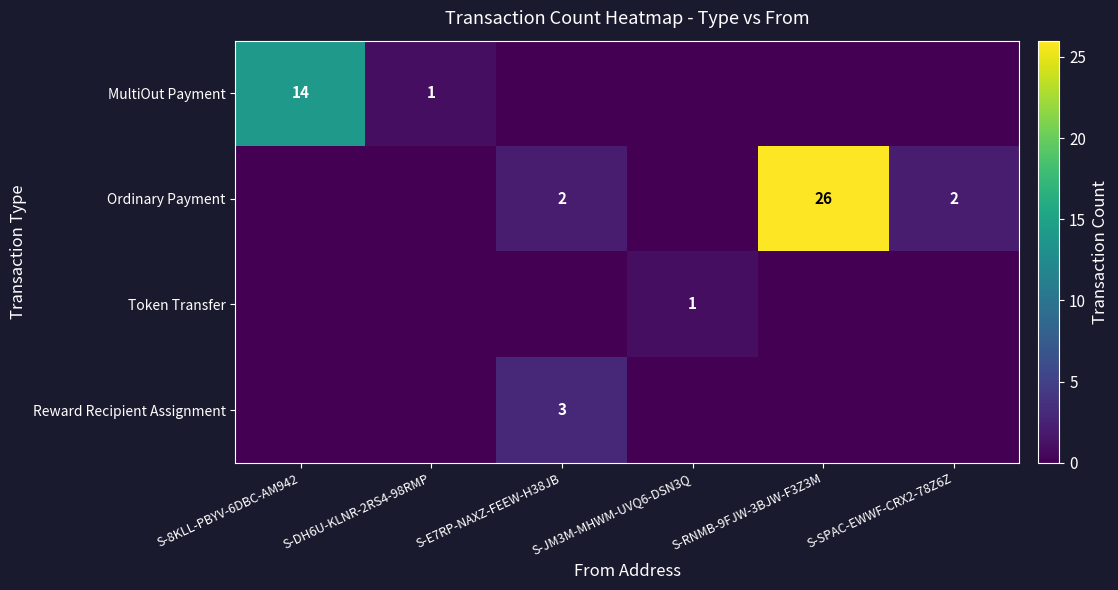

The Reward Recipient Assignment series shows 1 at S-E7RP-NAXZ-FEEW-H38JB. True or false?

False